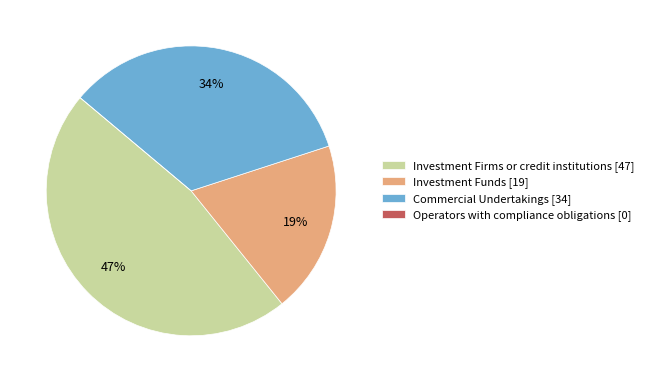

To the nearest percent, what percentage of the pie is Investment Firms or credit institutions [47]?

47%